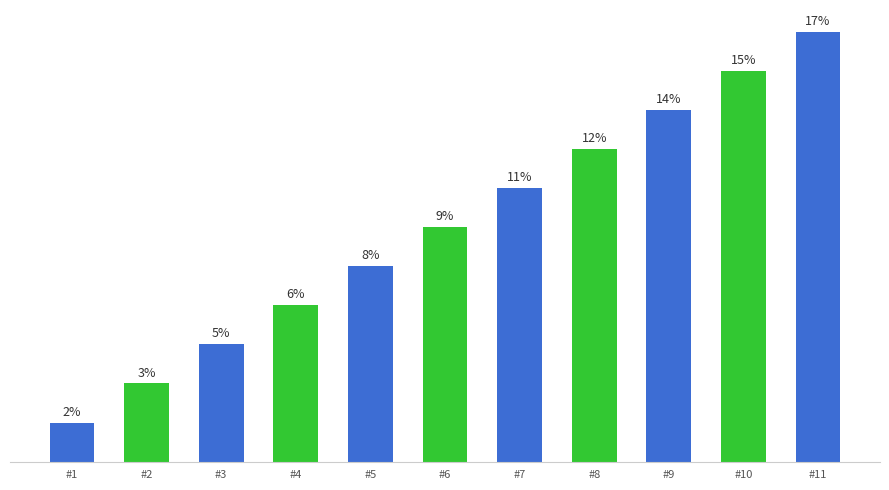

Does the chart contain stacked bars?

No